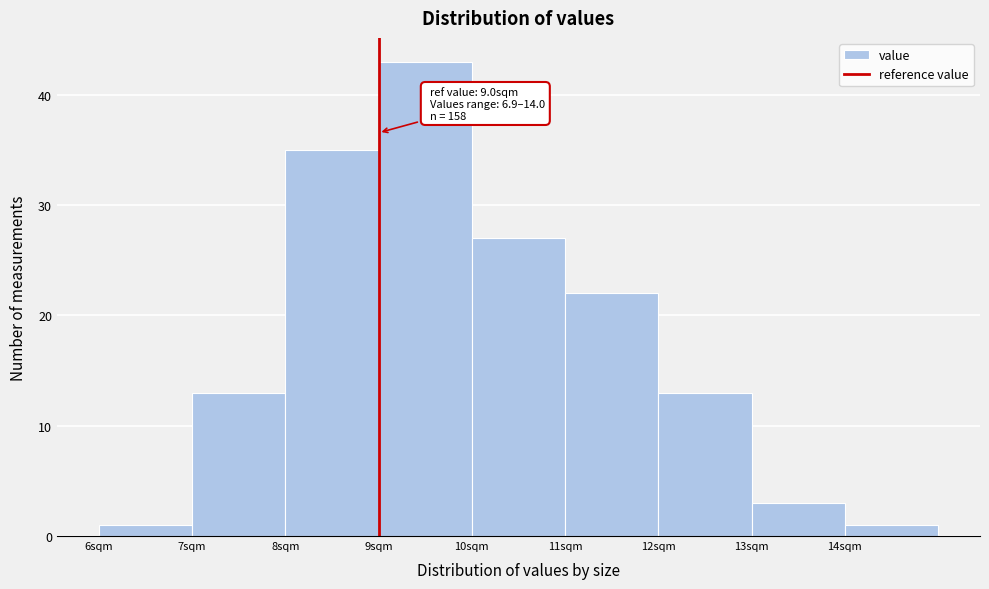

Over which range of the x-axis is the bar tallest?

9 to 10